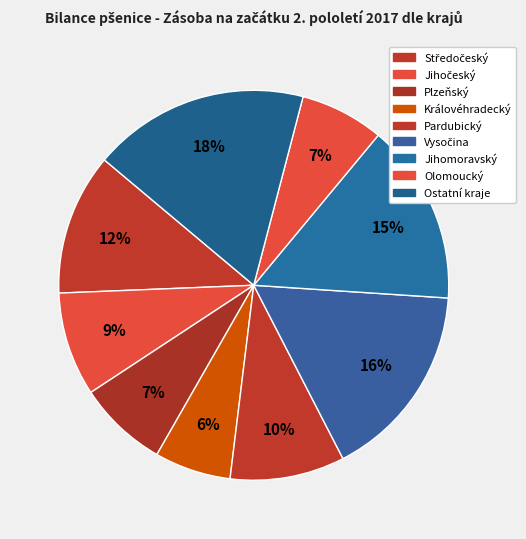

How many segments does this pie chart have?

9